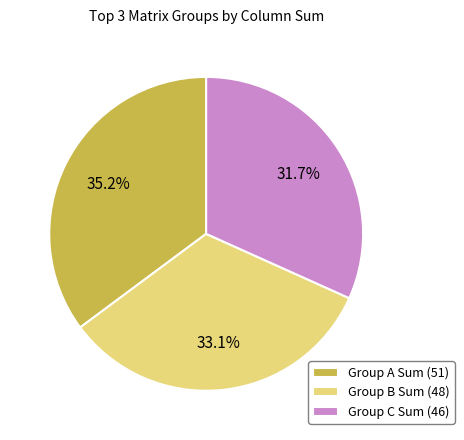

Is there any slice that represents more than half of the pie?

No